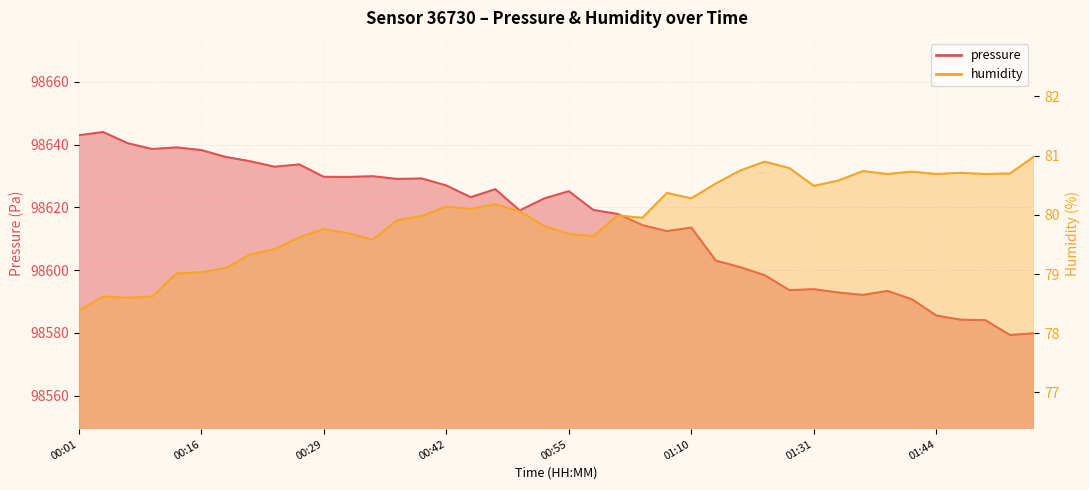

Which series has the largest range (max minus min)?

pressure